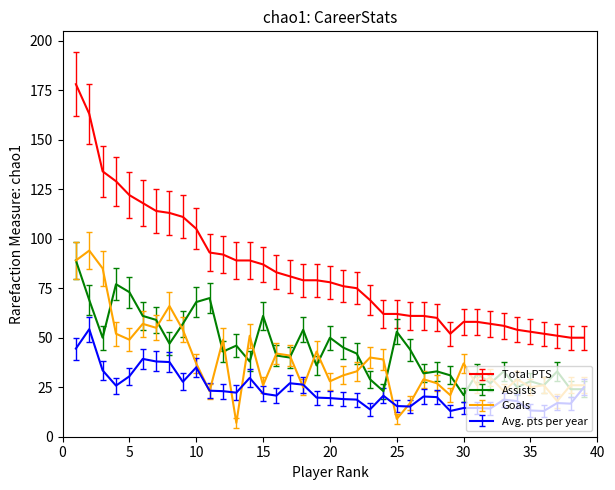

What is the highest value of the Total PTS series?

178.0